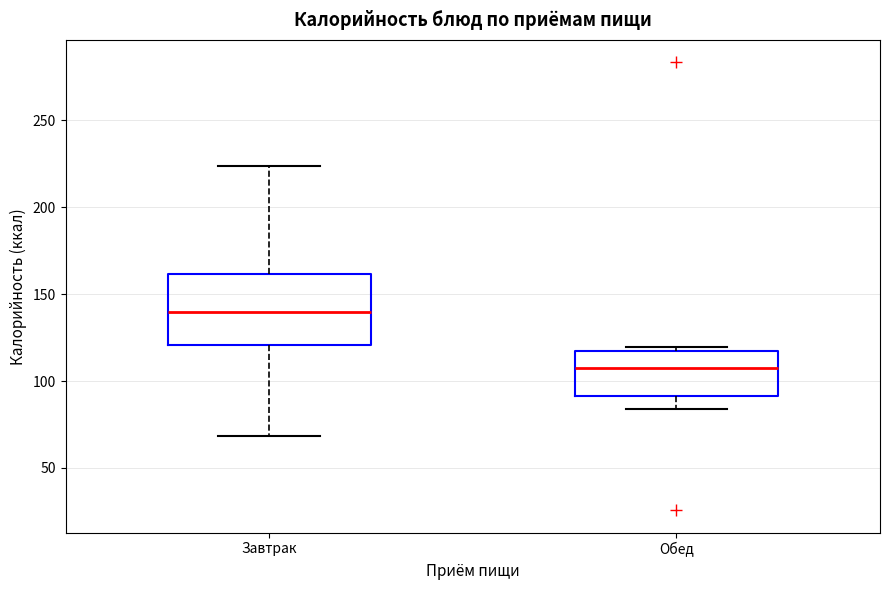

Comparing the boxes themselves (not the whiskers), which one is the tallest?

Завтрак